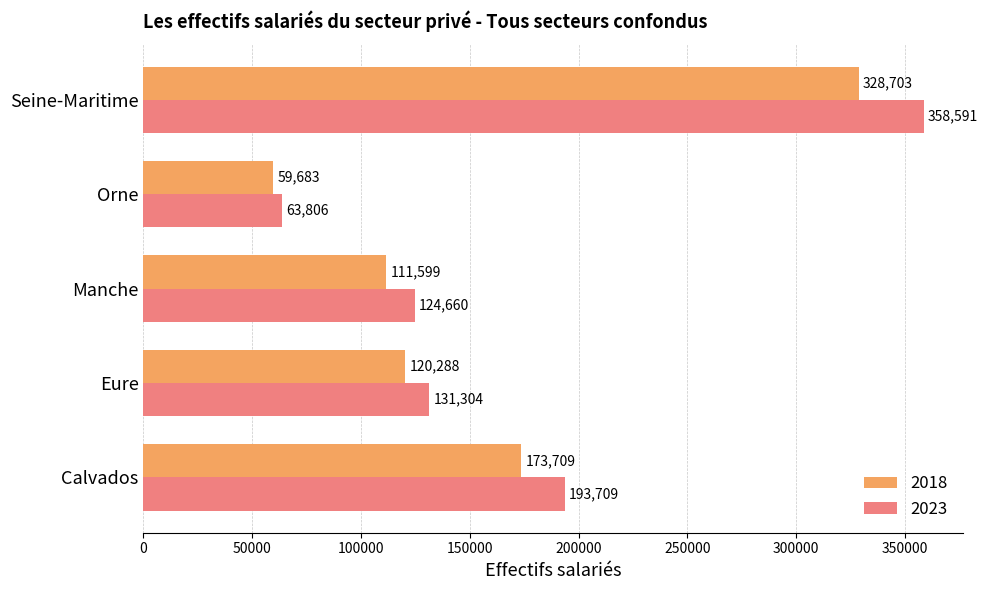

Rank the series at Seine-Maritime from highest to lowest value.

2023, 2018